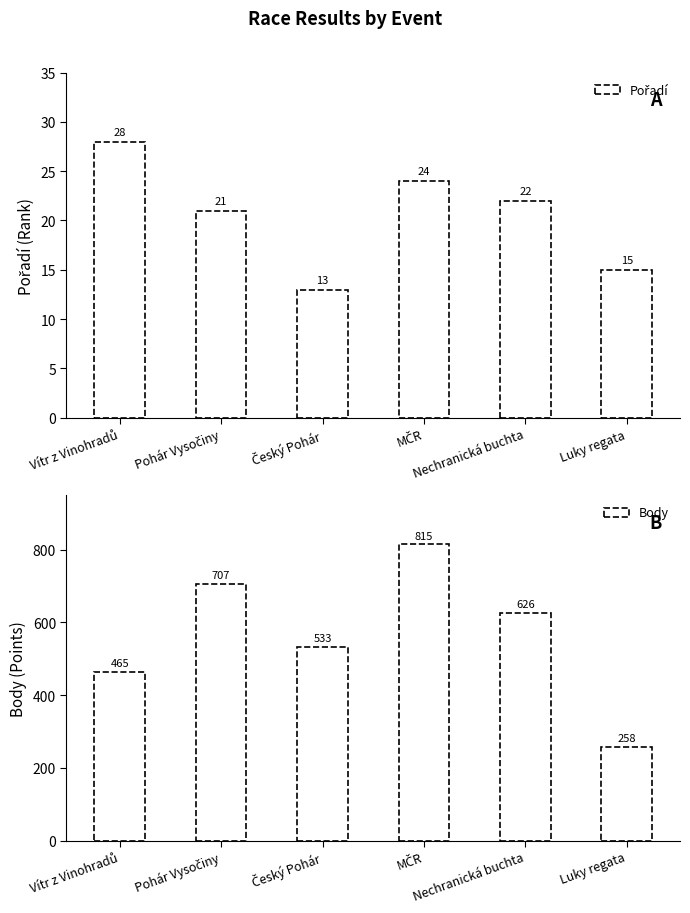

What is the minimum value for Pořadí?

13